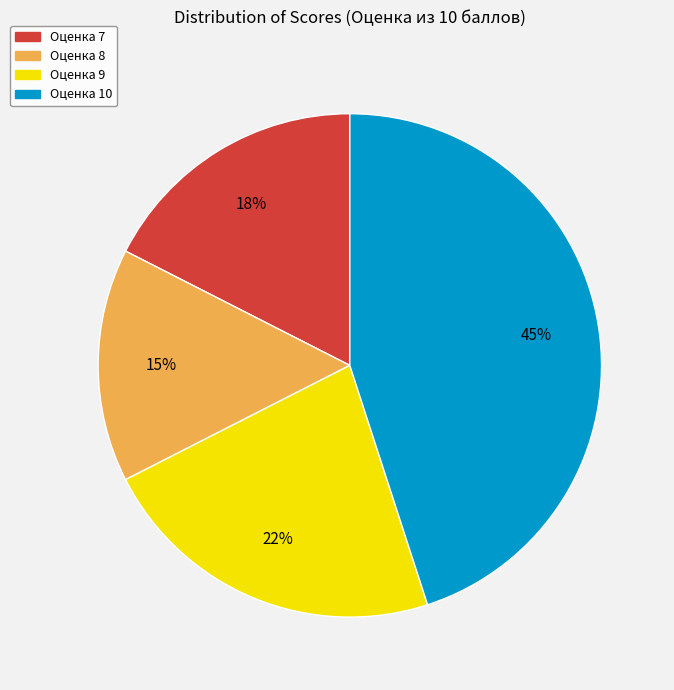

Is there a majority slice in this chart?

No